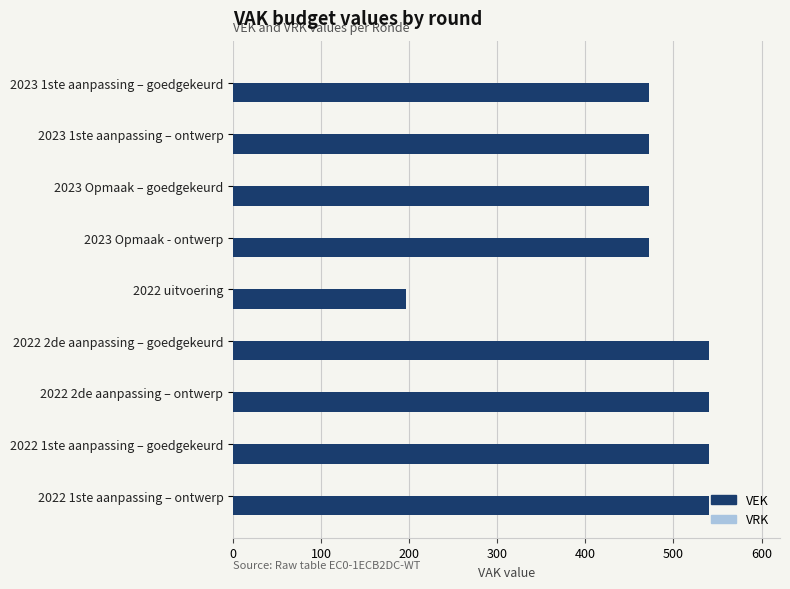

What is the change in value from 2023 Opmaak – goedgekeurd to 2022 2de aanpassing – ontwerp?

+68